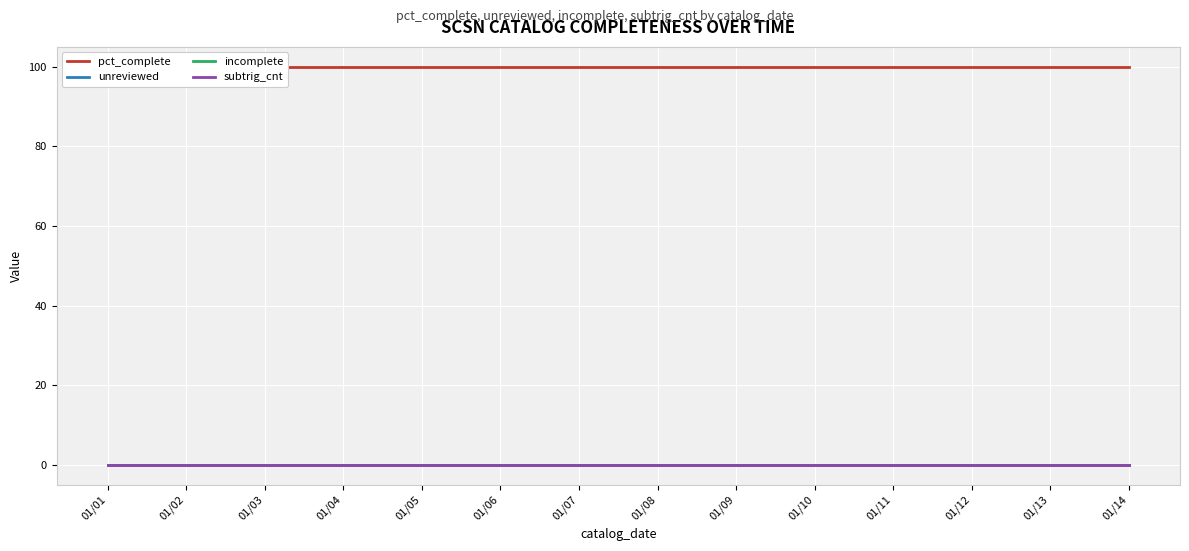

True or false: unreviewed and subtrig_cnt cross at least once.

False